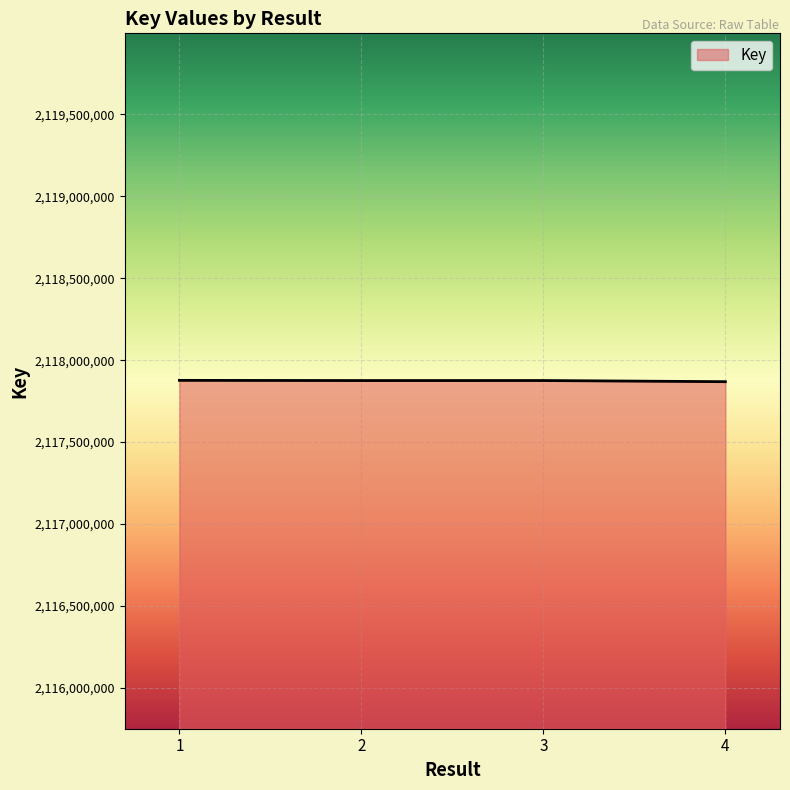

True or false: the data has more than 1 interior local peaks.

False